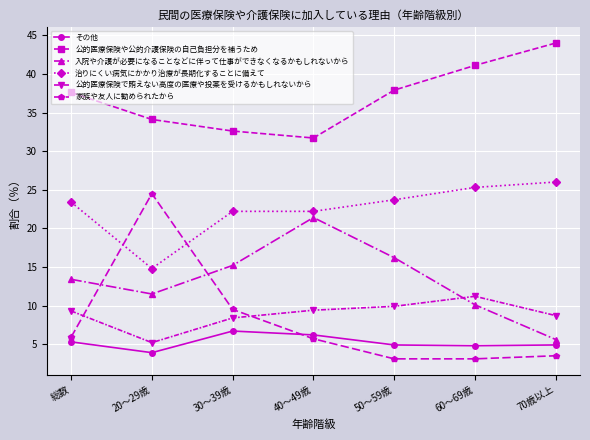

At which label does 公的医療保険で賄えない高度の医療や投薬を受けるかもしれないから first exceed 9?

総数